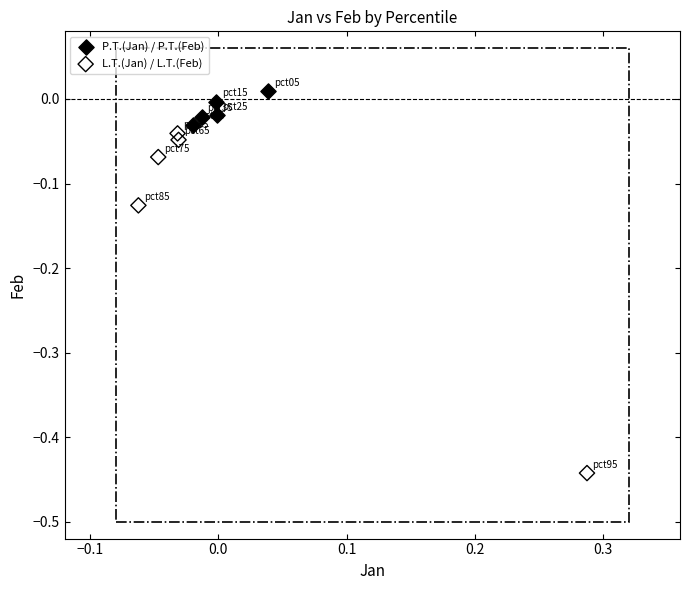

Which series contains the lowest Y value?

L.T.(Jan) / L.T.(Feb)